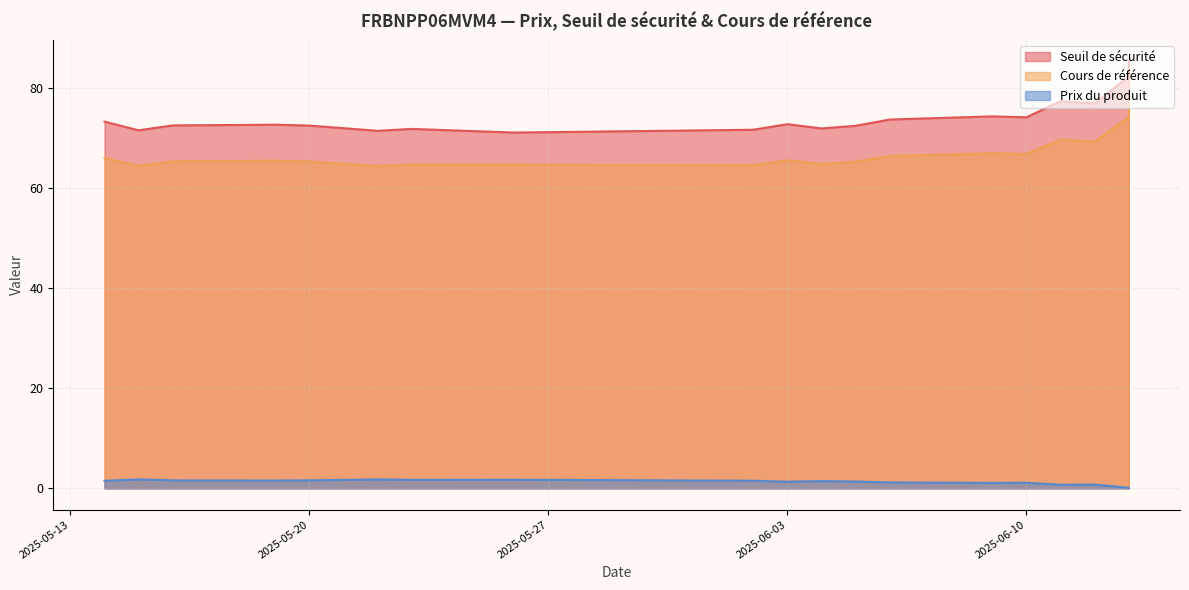

Which series has the largest total across all categories?

Seuil de sécurité